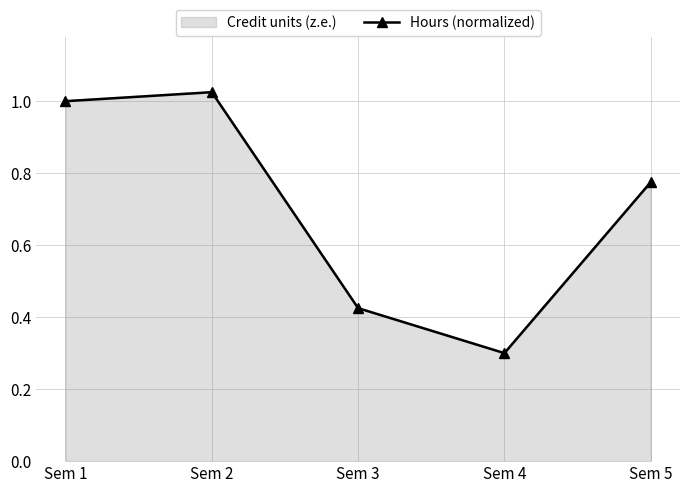

Which has a higher value, Sem 2 or Sem 1?

Sem 2